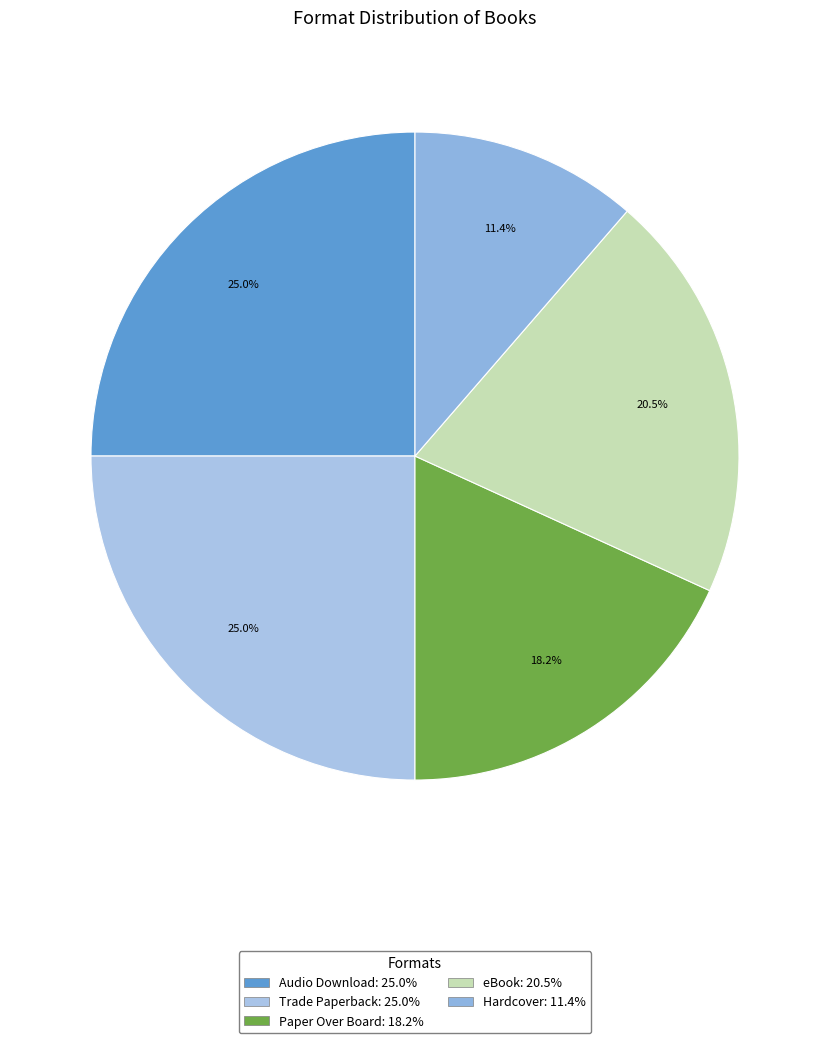

Is there a majority slice in this chart?

No